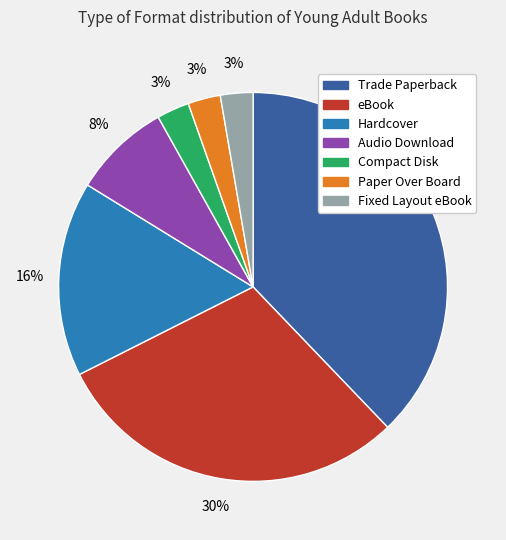

What is the largest slice in the pie chart?

Trade Paperback